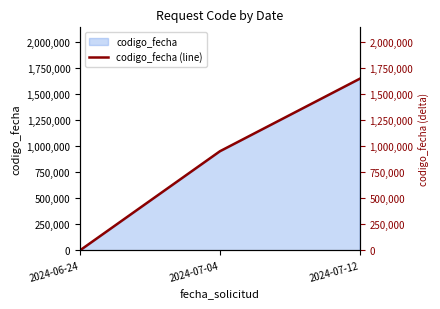

True or false: the data shows 1647222 at 2024-07-12.

True